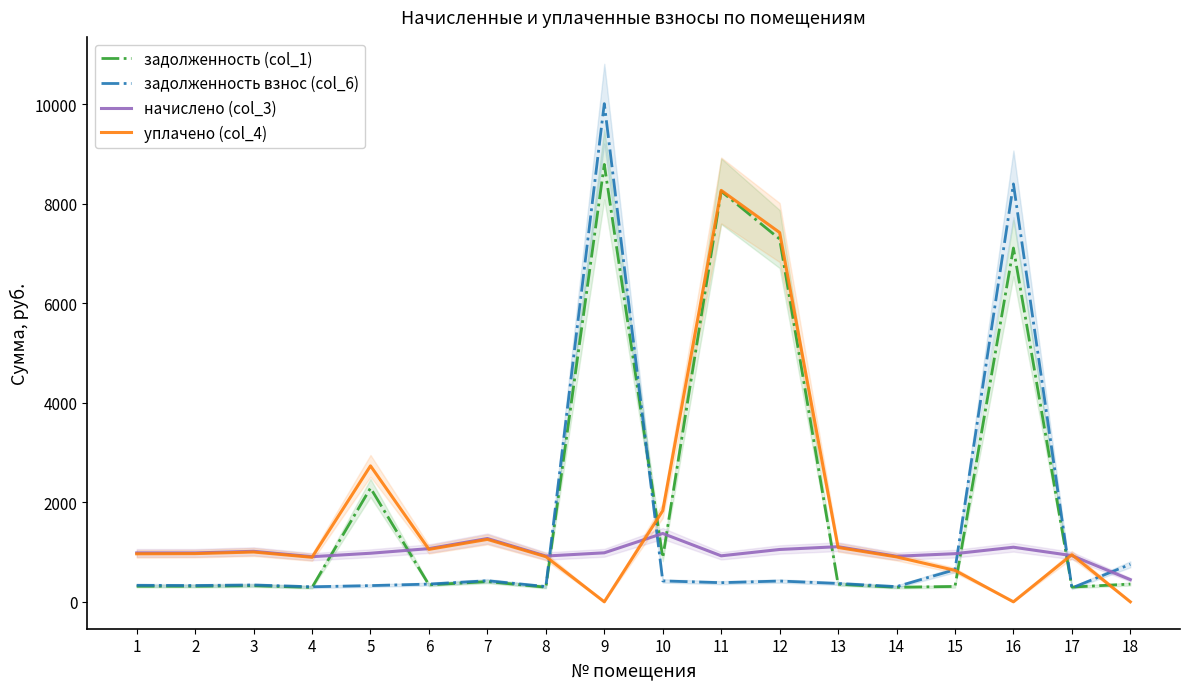

Which category has the highest value across all series?

9